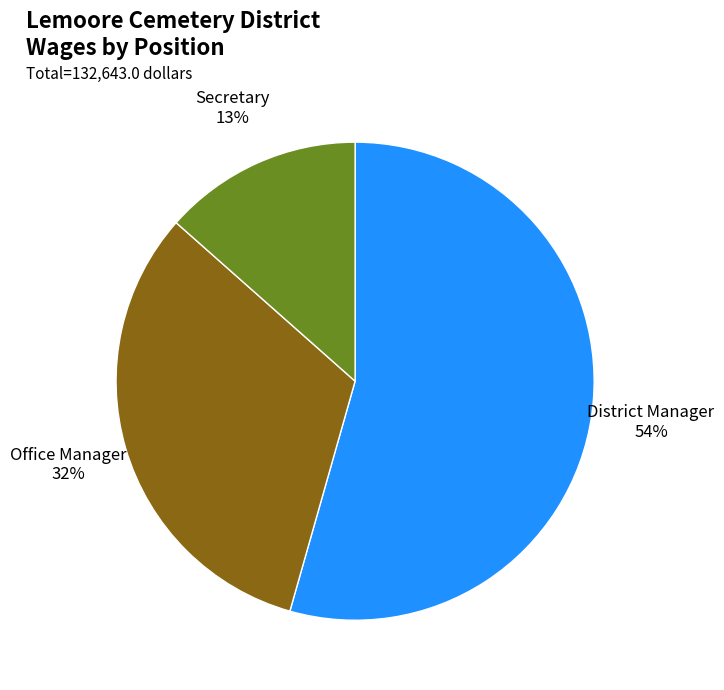

Which slice is the largest?

District Manager